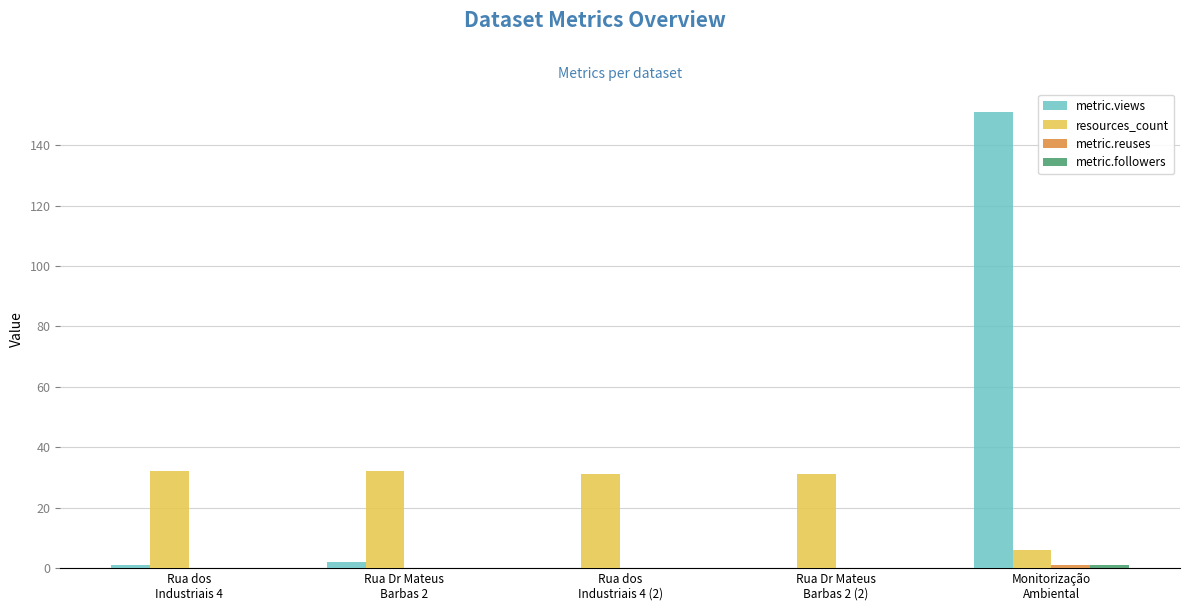

What is the greatest value displayed?

151